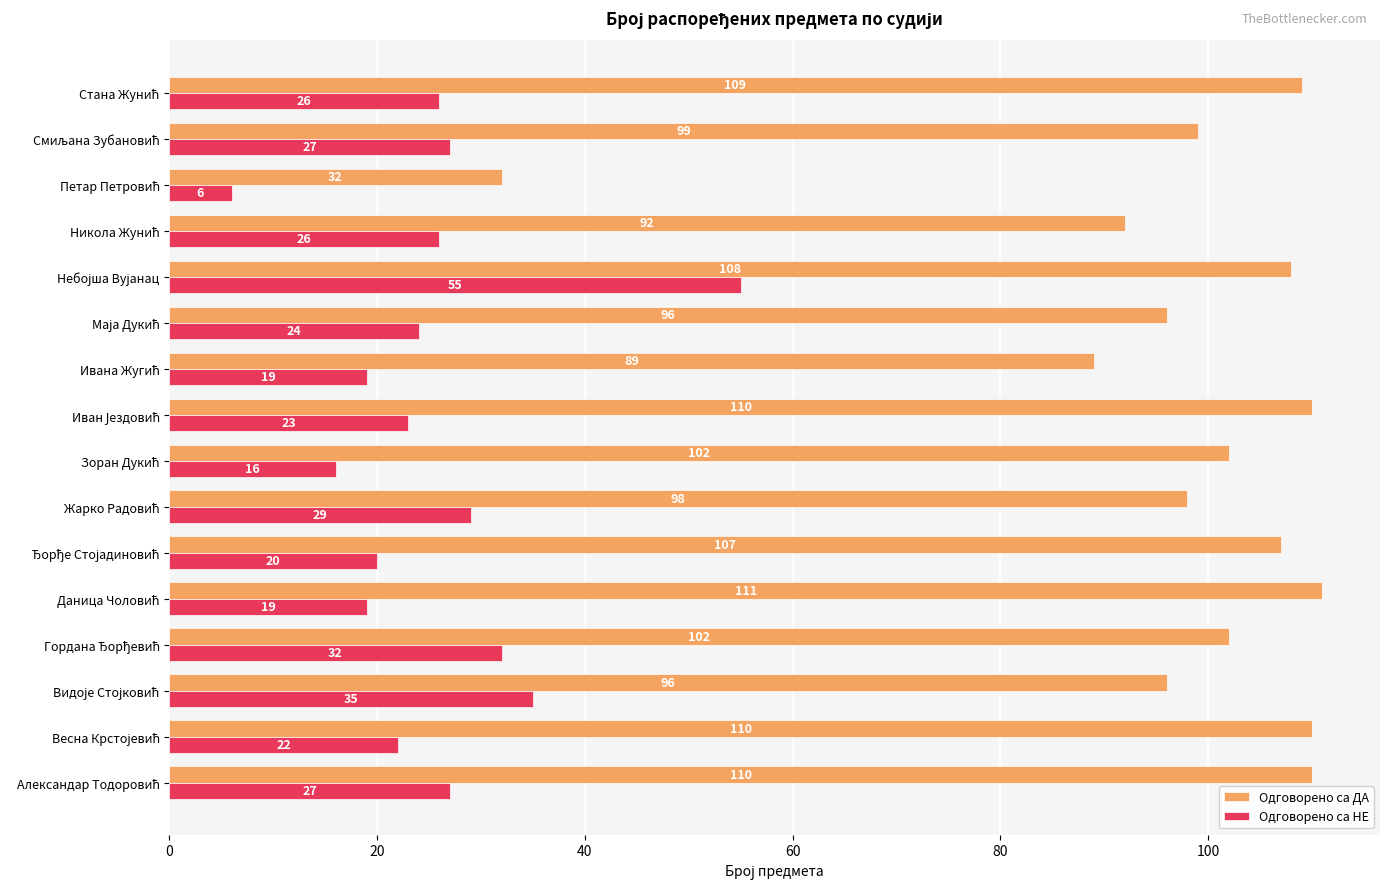

What is the average value of the Одговорено са ДА series?

98